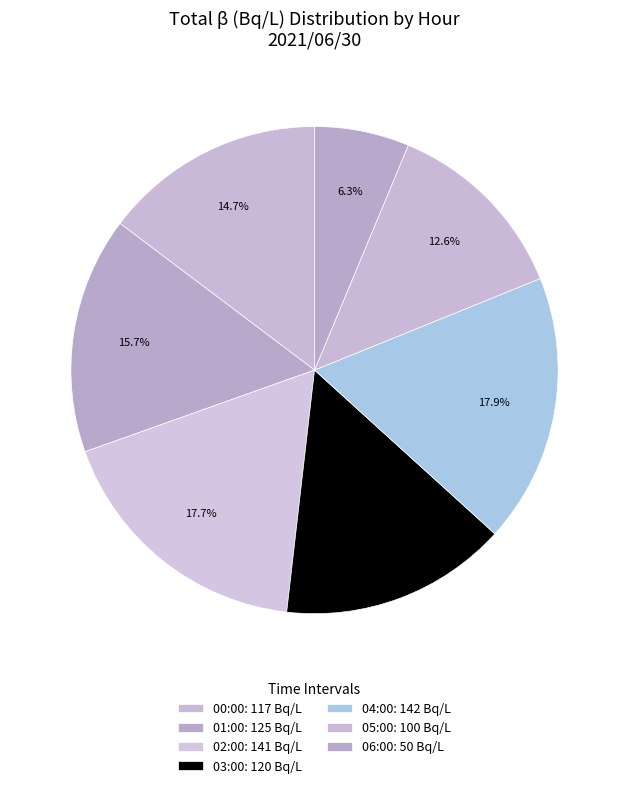

Does any single category account for the majority?

No